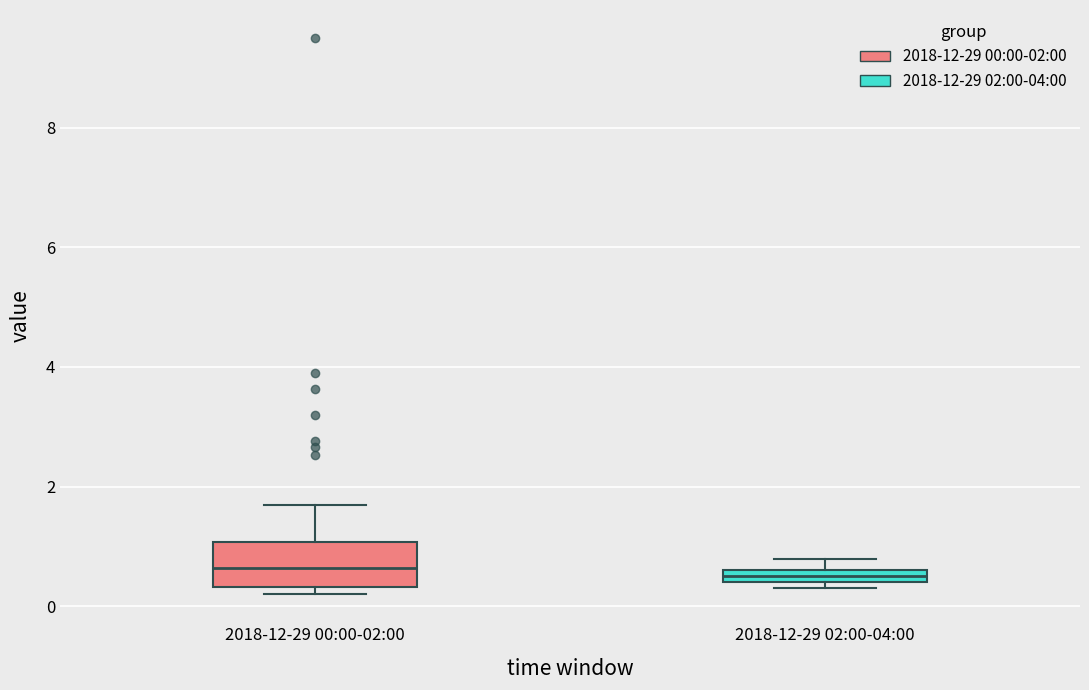

Comparing the boxes themselves (not the whiskers), which one is the tallest?

2018-12-29 00:00-02:00